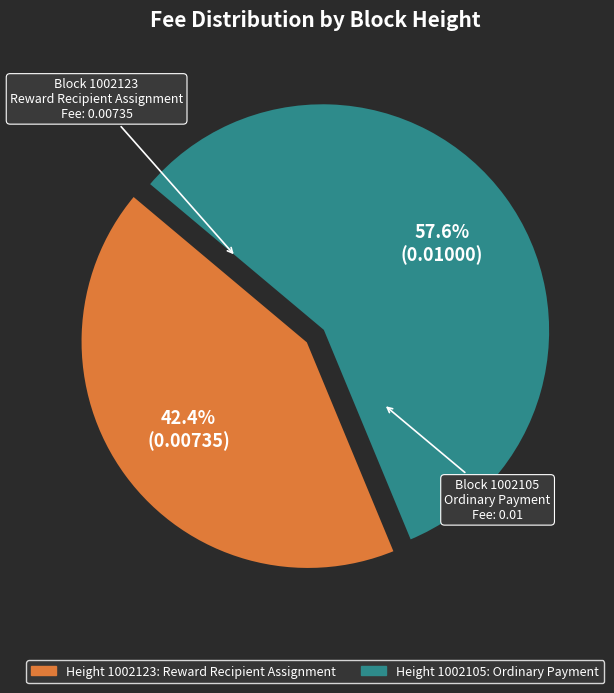

Is there a majority slice in this chart?

Yes